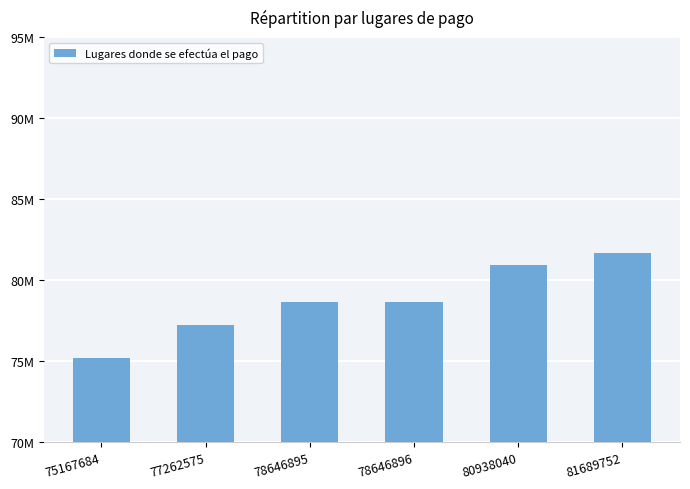

What is the change in value from 78646895 to 80938040?

+2291145